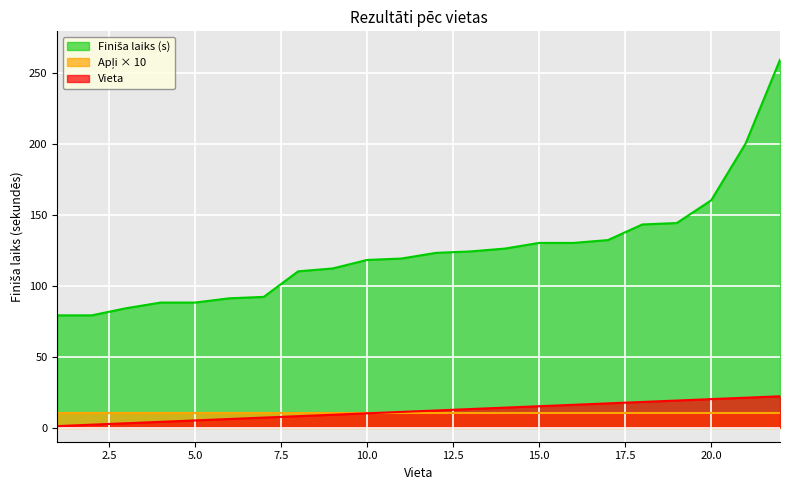

Is it true that the value at 12 is 16?

False